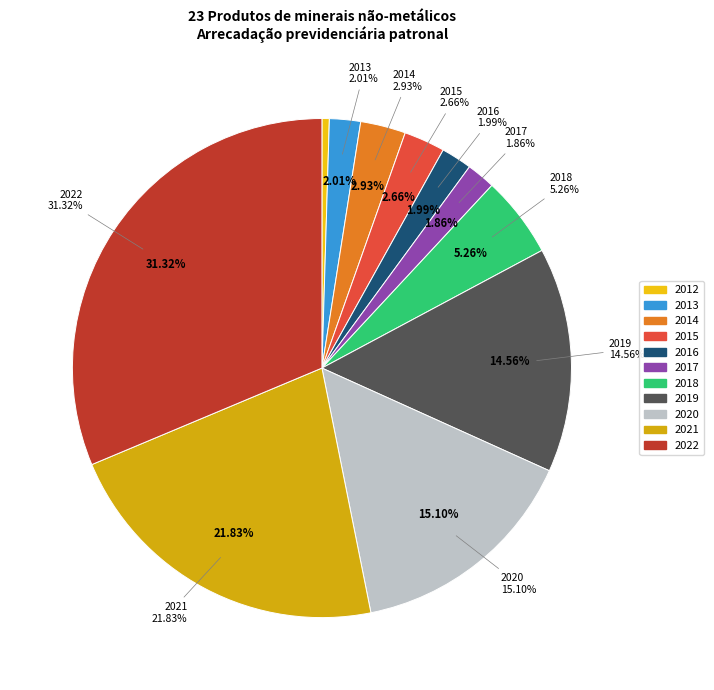

What percentage do 2020 and 2019 together represent?

29.7%